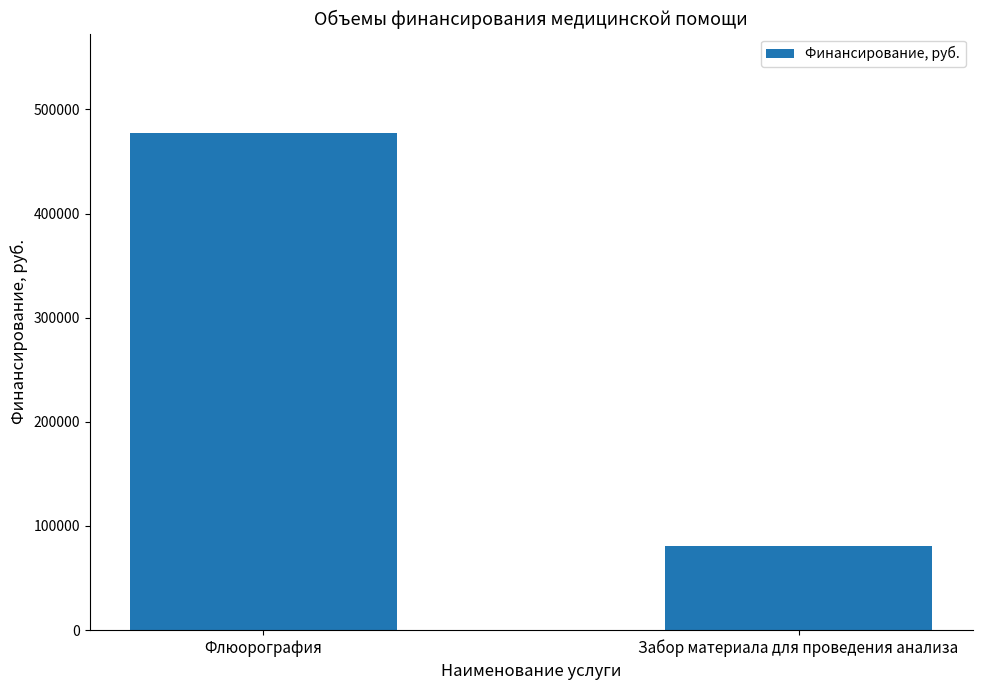

Are the bars horizontal?

No